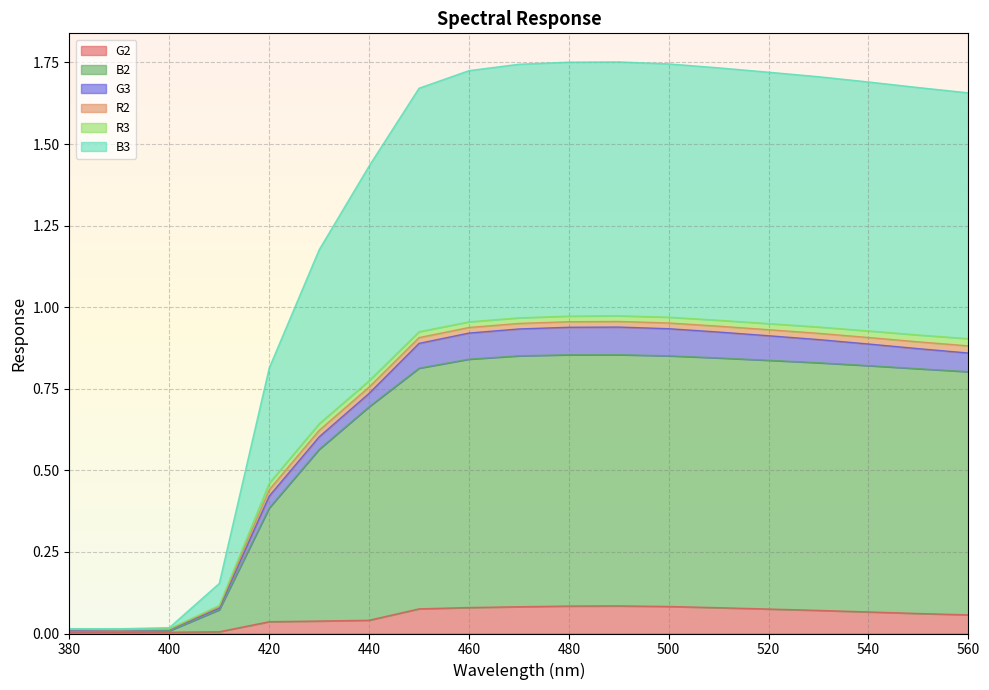

True or false: B3 and G2 intersect in this chart.

False